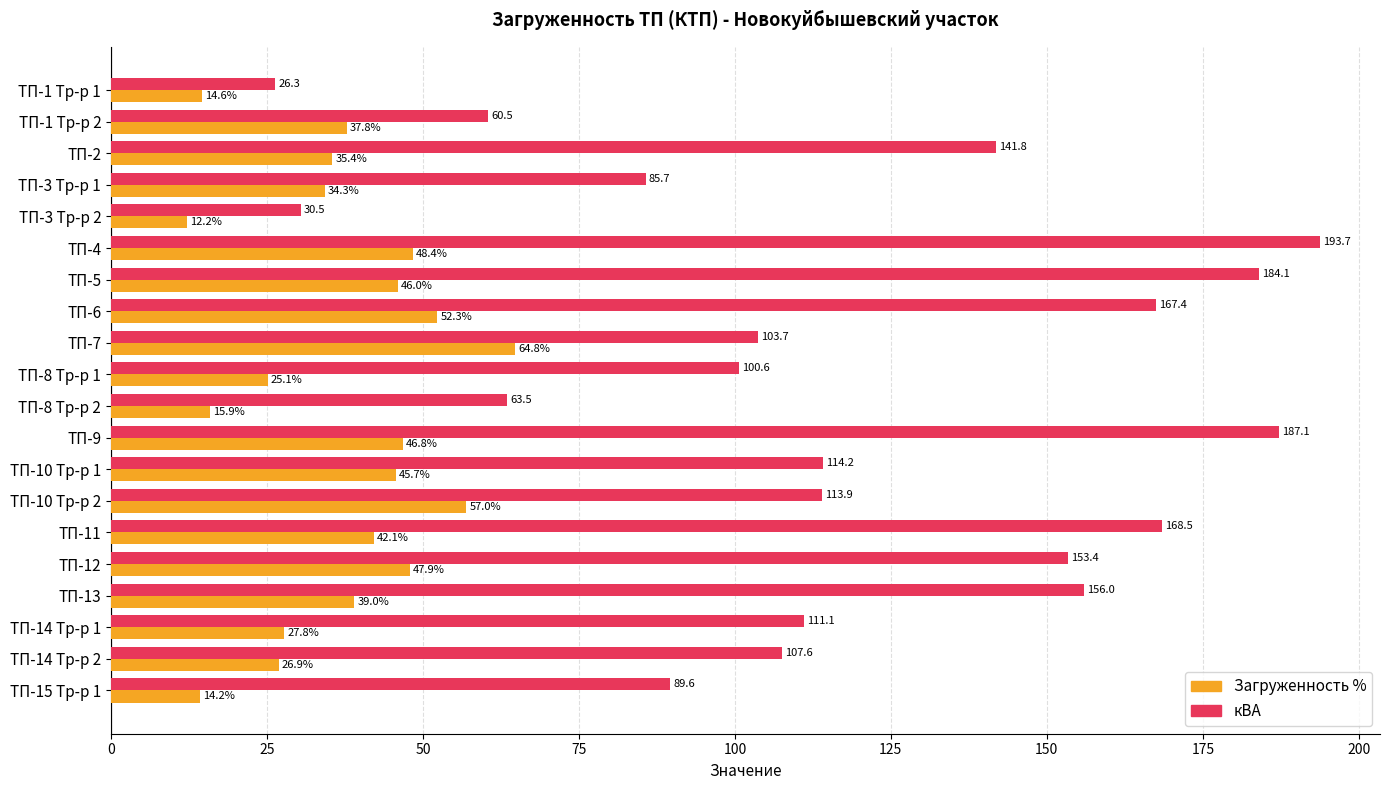

Rank the series by their maximum value, from lowest to highest.

Загруженность %, кВА